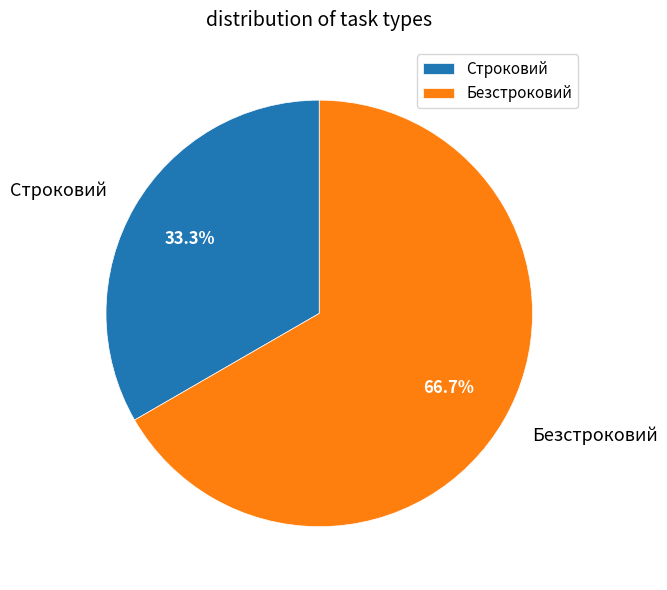

The Безстроковий slice represents 58% of the pie. True or false?

False